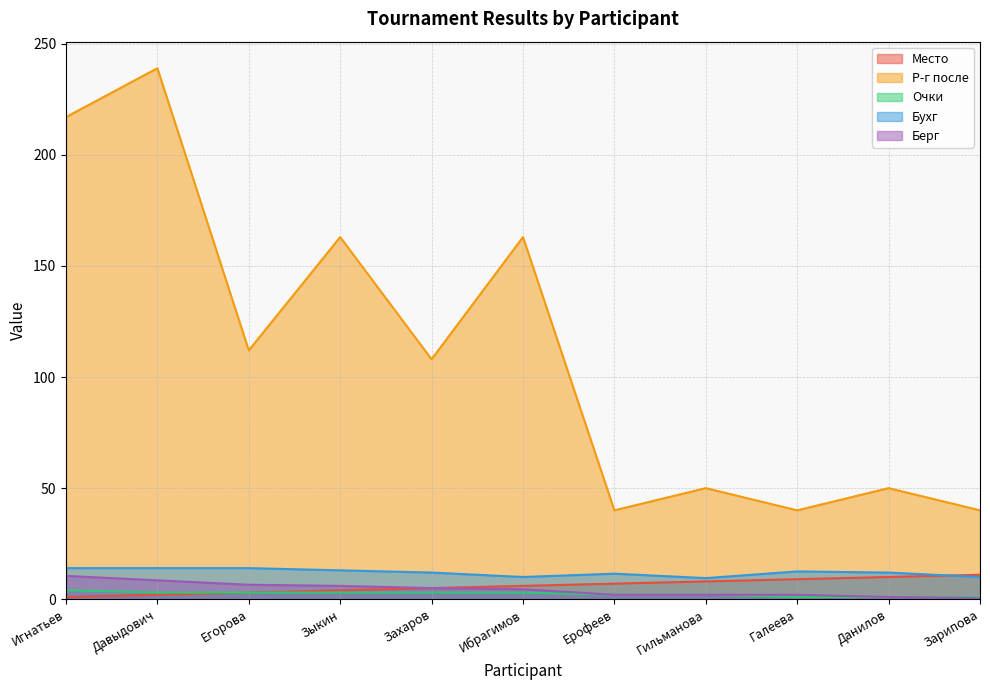

At which category does Бухг reach its first local valley?

Ибрагимов